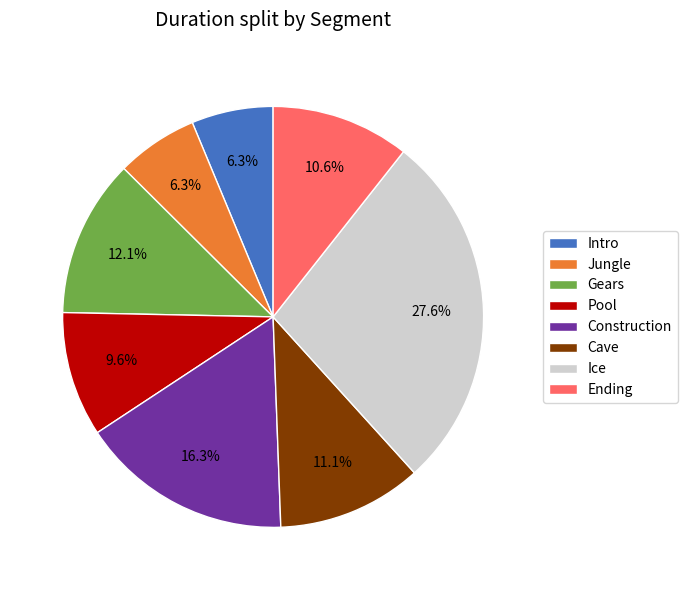

Is there a majority slice in this chart?

No